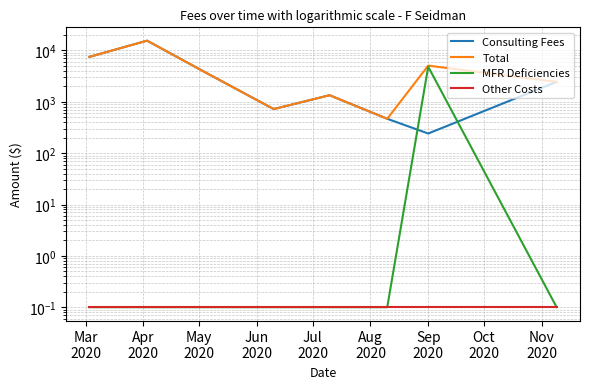

At which category is the sum across all series the highest?

Apr
2020